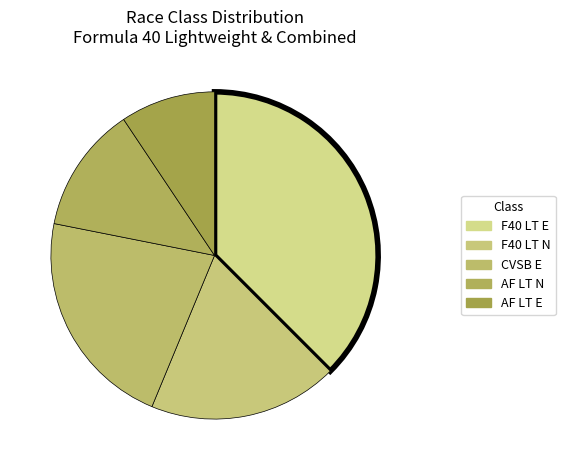

Is CVSB E the majority of the pie?

No